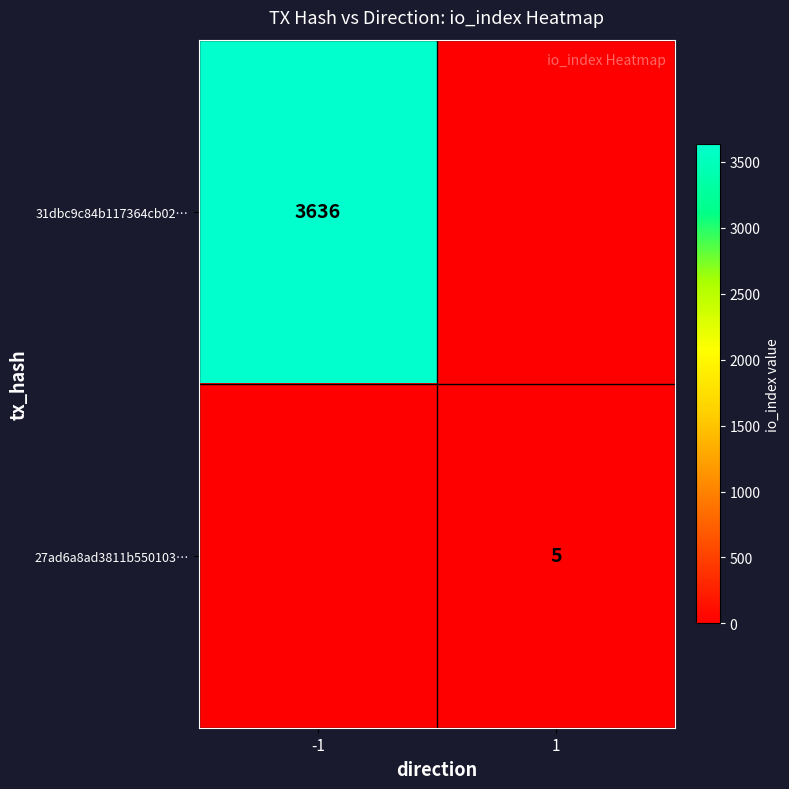

Is the value of 27ad6a8ad3811b550103… at 1 greater than the value of 31dbc9c84b117364cb02… at -1?

No